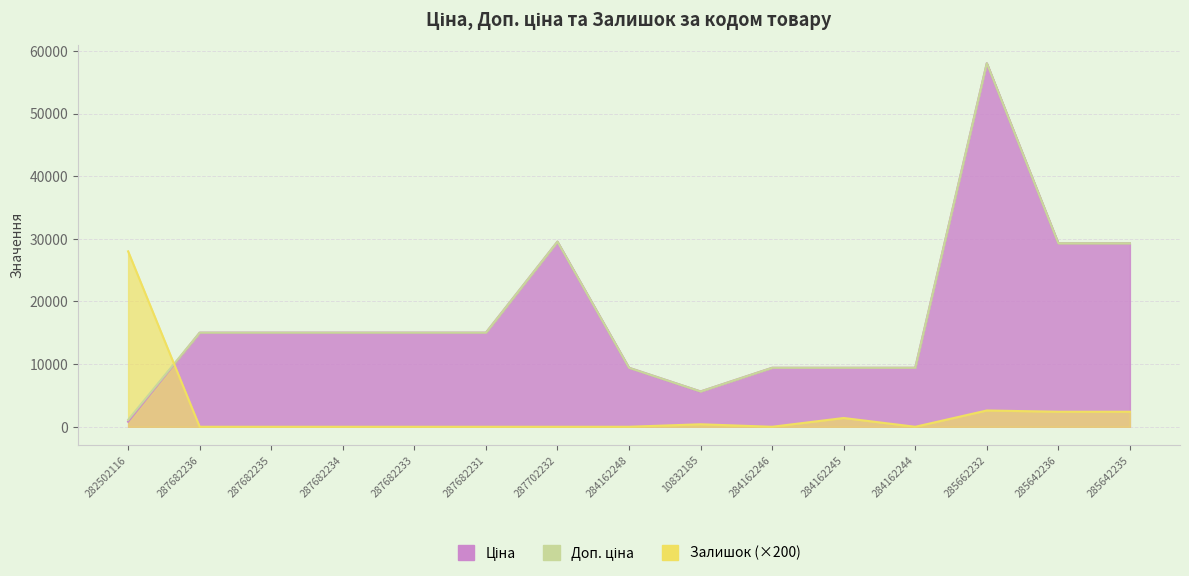

List the labels in order of Залишок value, largest first.

282502116, 285662232, 285642236, 285642235, 284162245, 10832185, 287682236, 287682235, 287682234, 287682233, 287682231, 287702232, 284162248, 284162246, 284162244